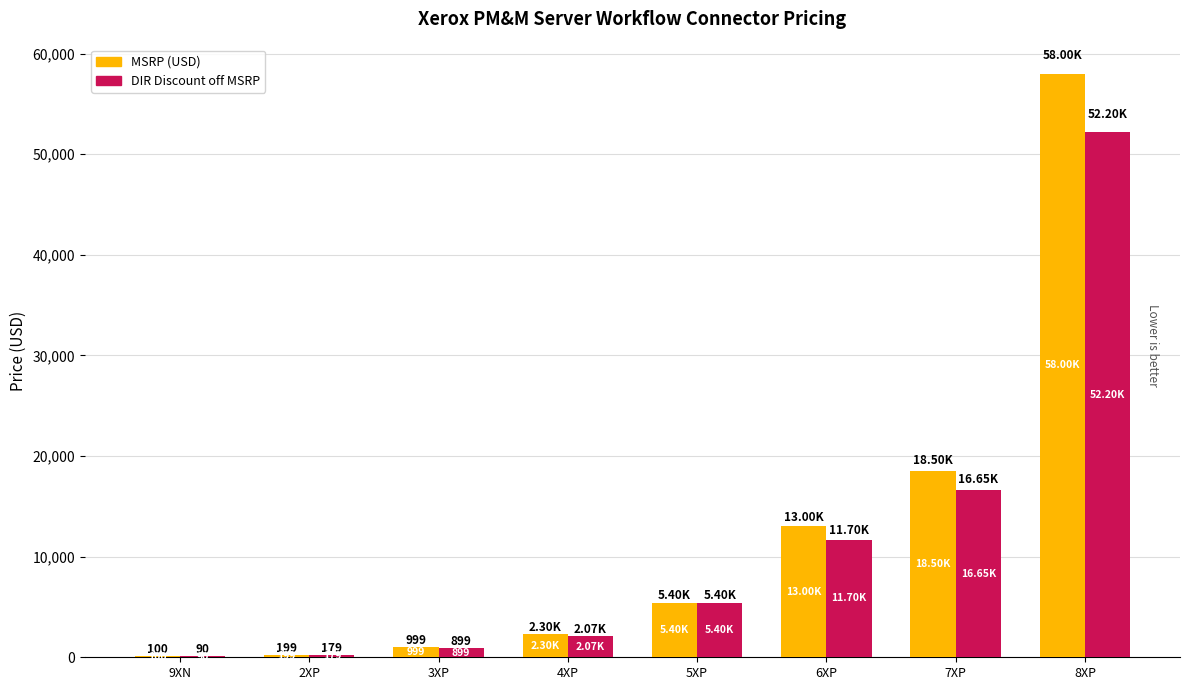

The DIR Discount off MSRP series shows 7118.8 at 7XP. True or false?

False